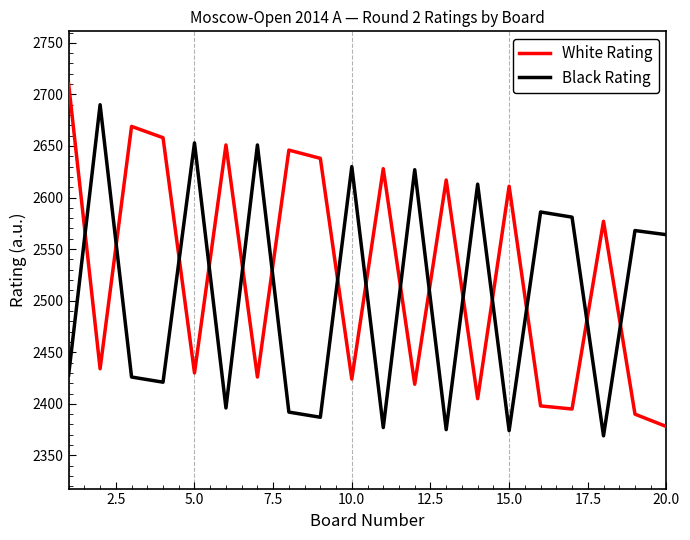

Which series has the largest total across all categories?

White Rating